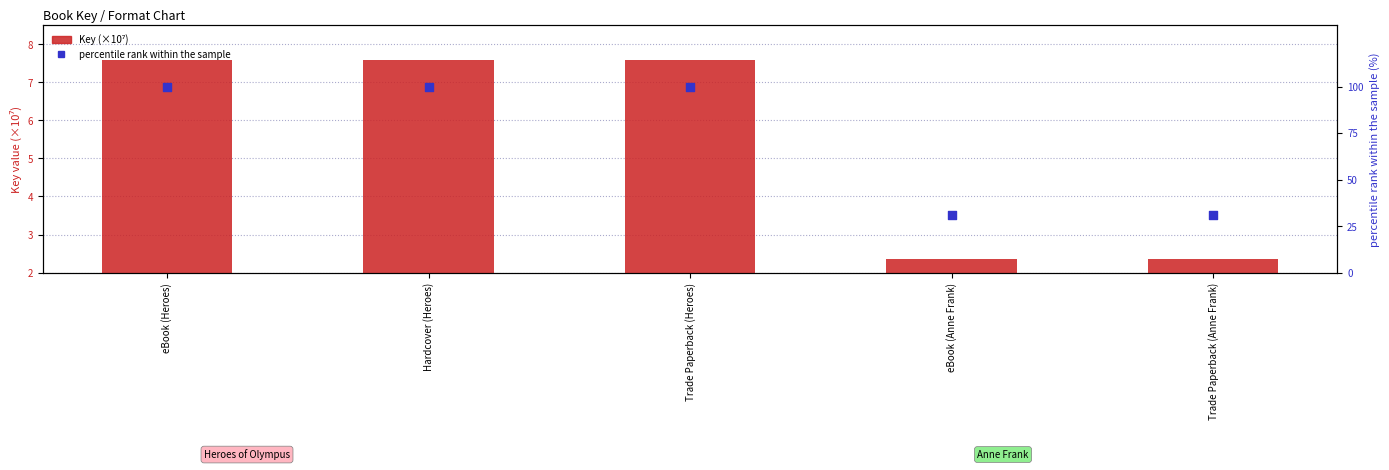

What is the total value across all series at eBook (Anne Frank)?

33.3